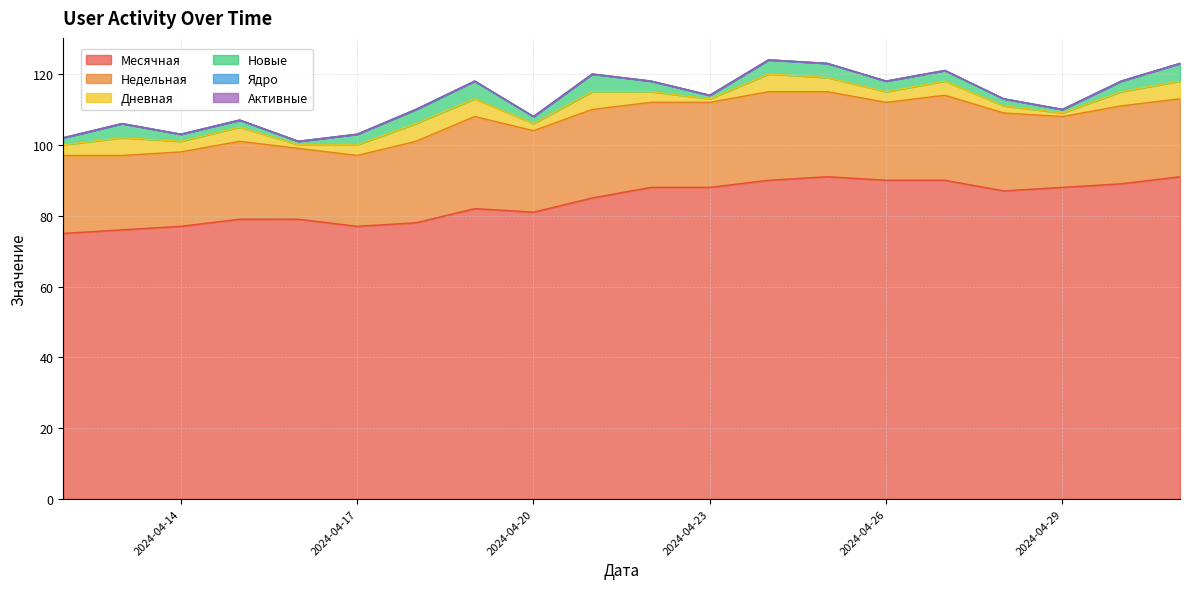

True or false: Ядро and Дневная cross at least once.

False